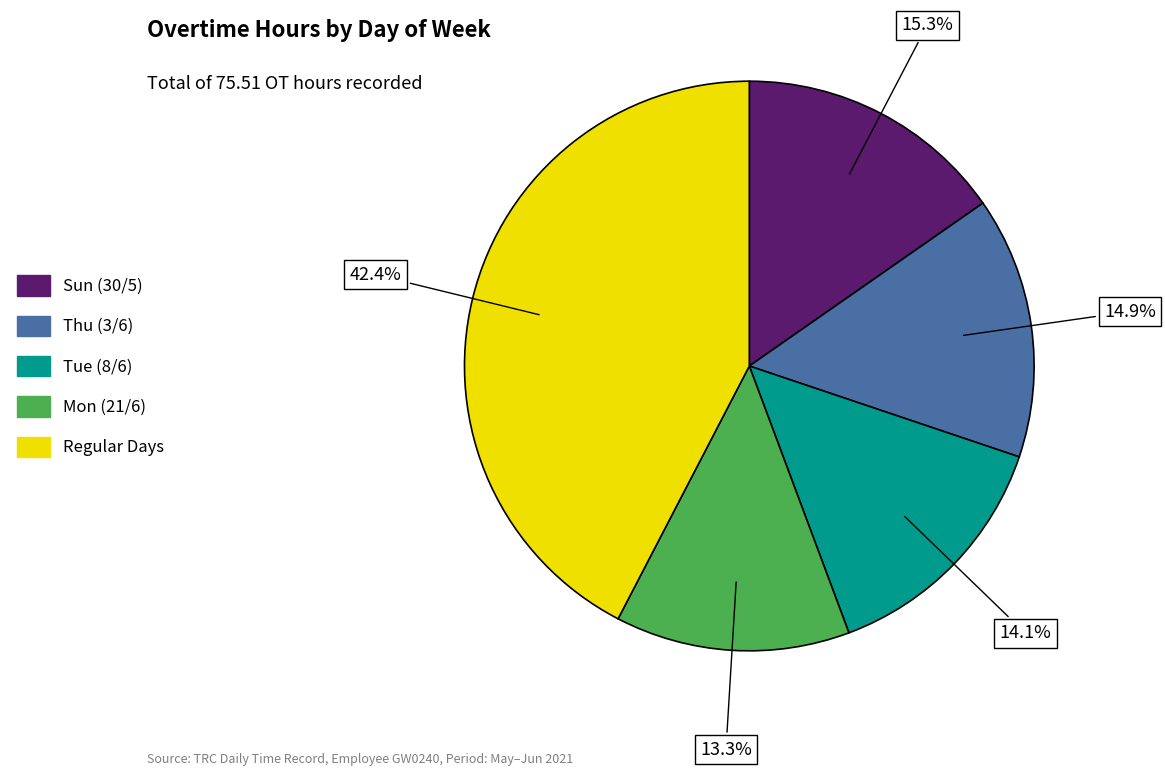

Is there any slice that represents more than half of the pie?

No